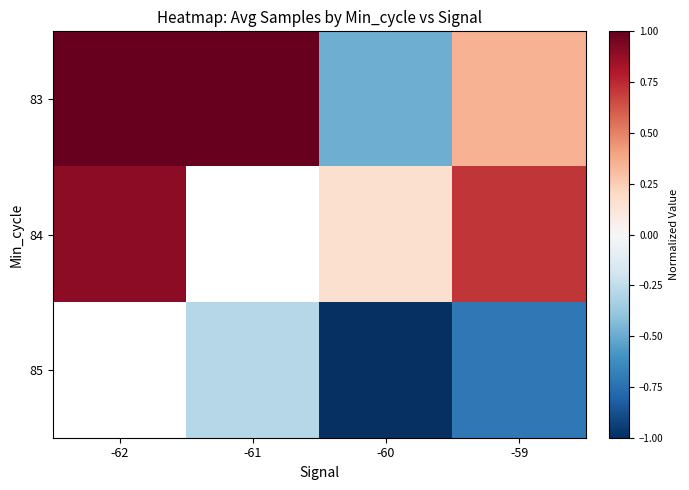

What is the greatest value displayed?

1.0